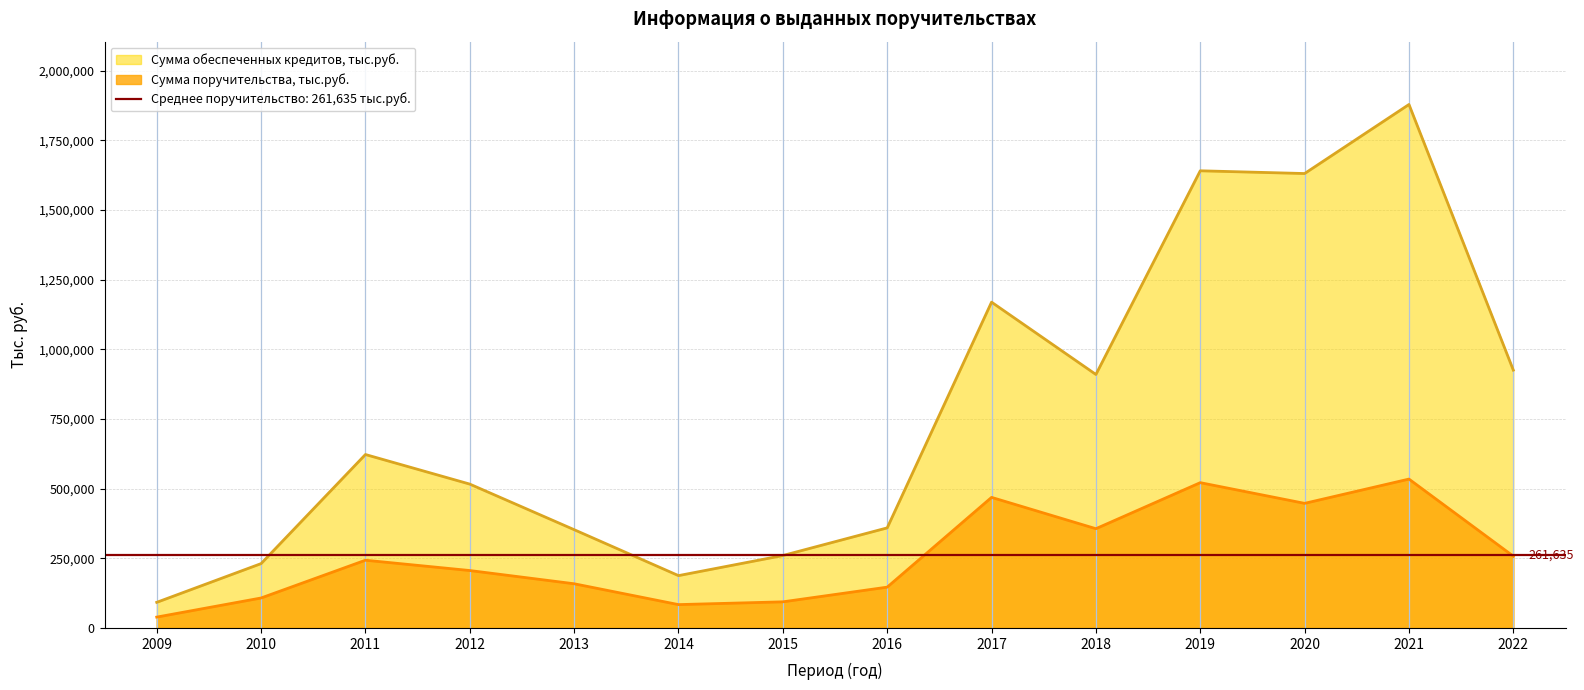

What is the value of the Сумма поручительства, тыс.руб. point at the 6th from the left?

83764.5